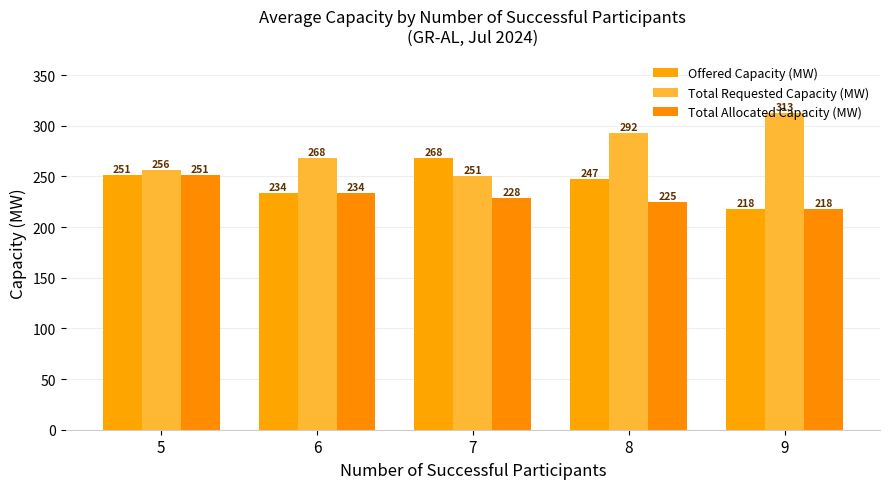

What is the spread (max minus min) of values at 7?

39.6